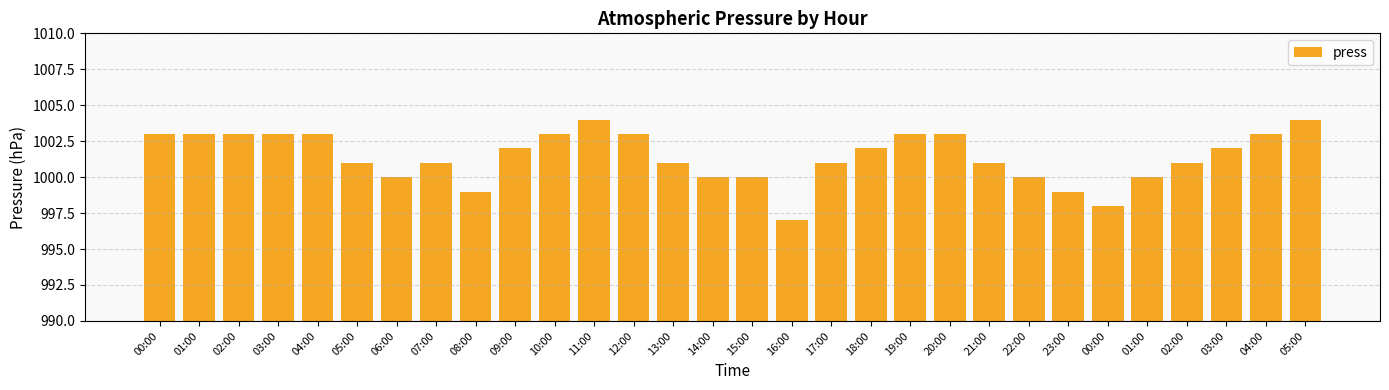

How many distinct data groups are displayed?

1